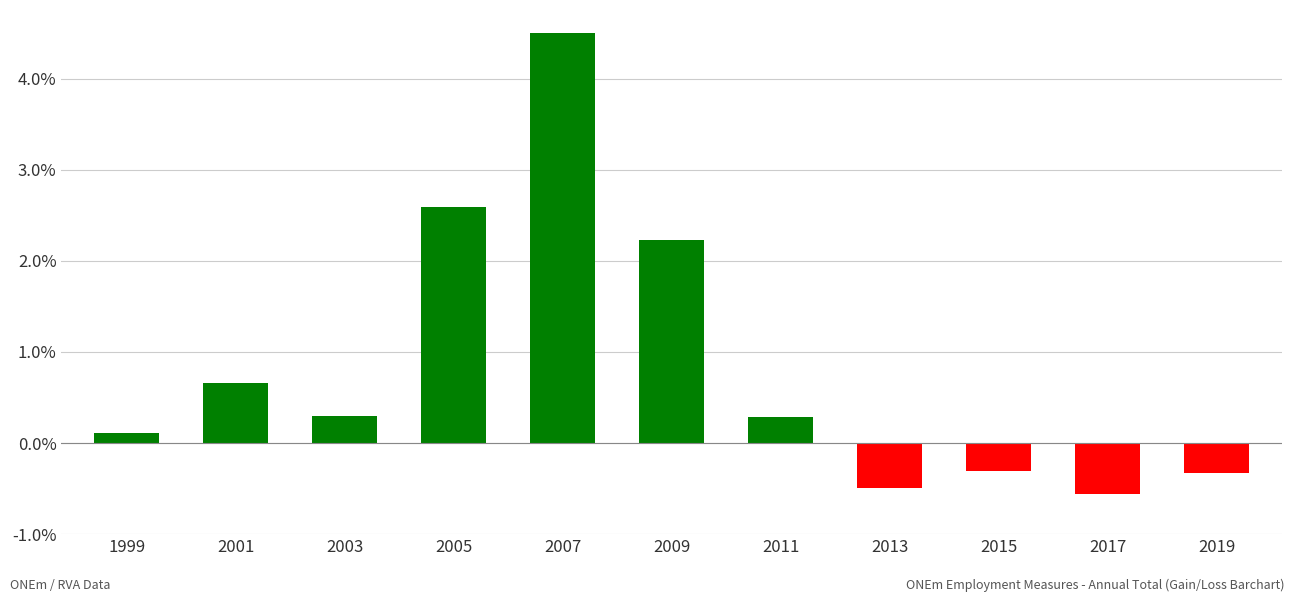

What is the greatest value displayed?

4.5